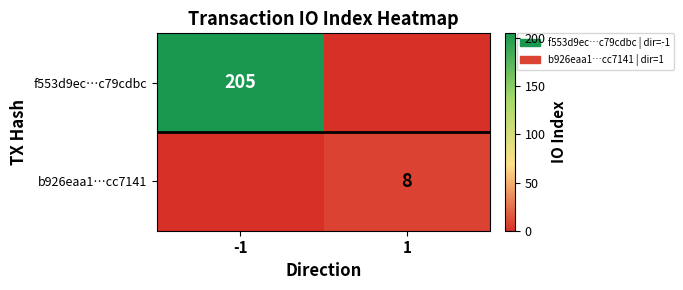

Is it true that f553d9ec…c79cdbc equals 56 at -1?

False